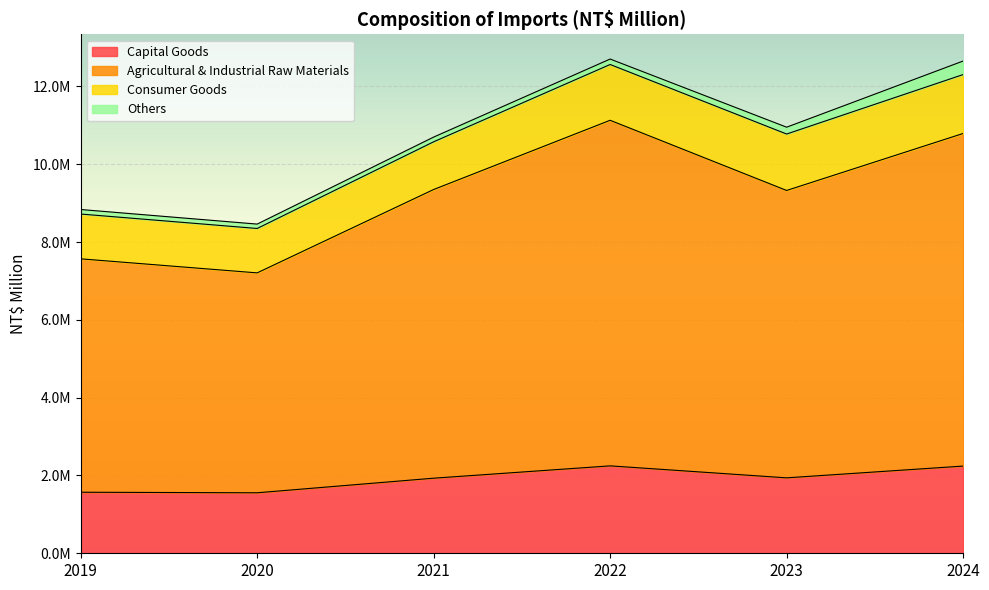

What are all the series names shown in the legend?

Capital Goods, Agricultural & Industrial Raw Materials, Consumer Goods, Others